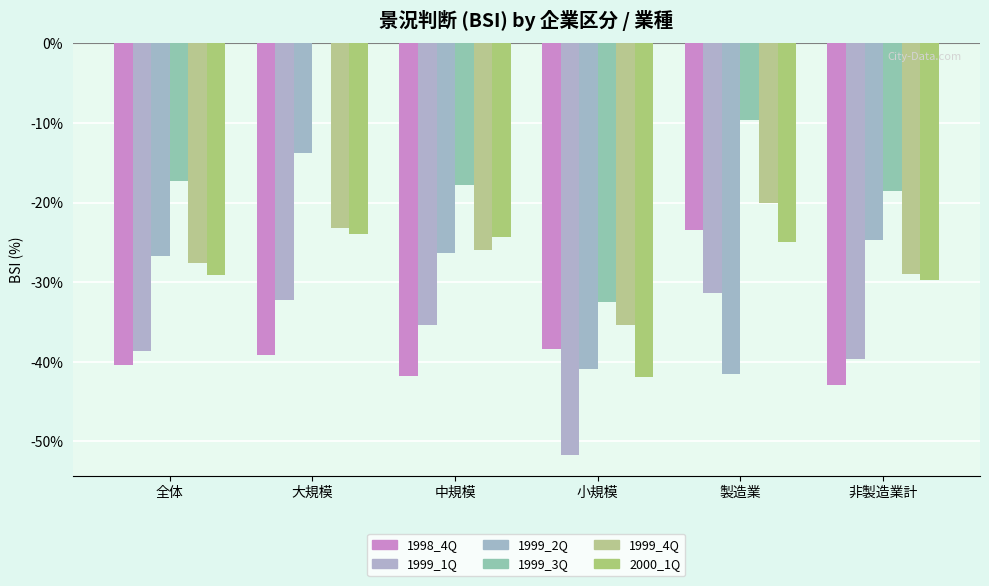

What is the total value across all series at 中規模?

-171.5